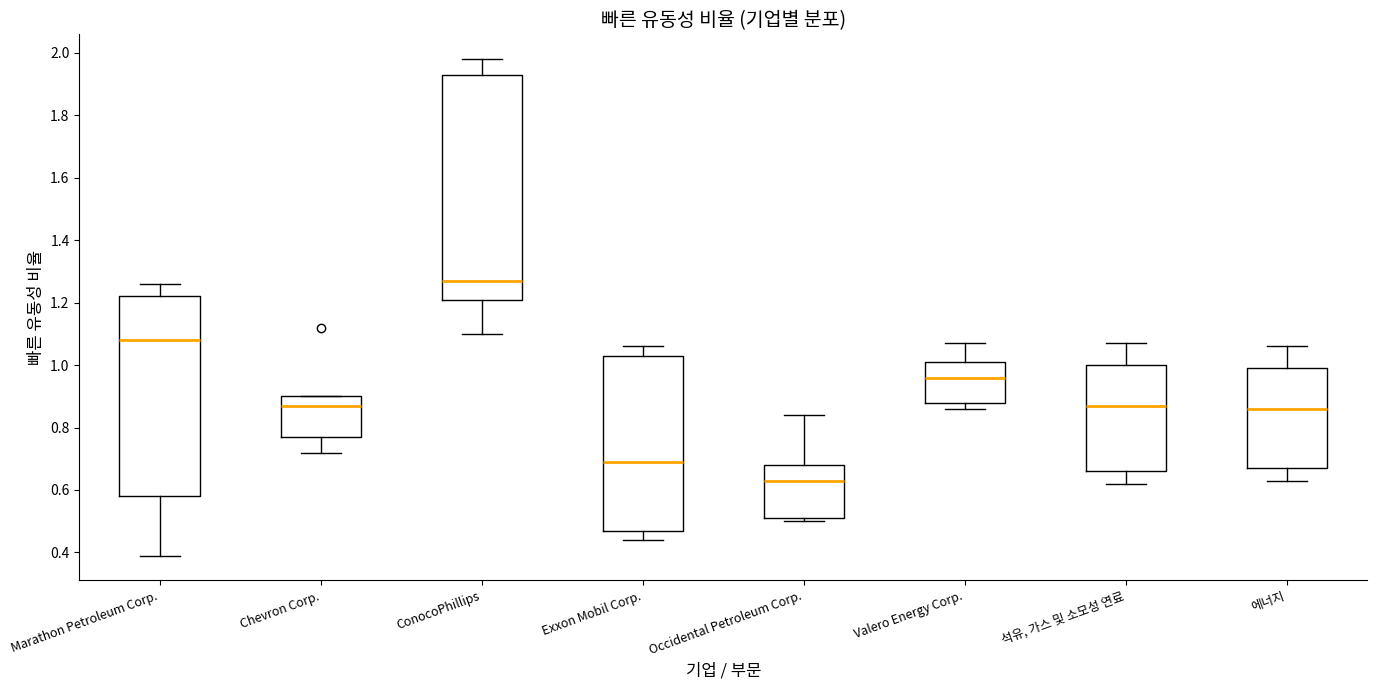

Reading left to right, transcribe this box plot: for each box, give where its median line is, the range the box spans, and where its two whiskers end, as read against the y-axis. The values are not printed on the chart, so give them approximately, as read against the axis.

Marathon Petroleum Corp.: median 1.08, box 0.58 to 1.22, whiskers 0.40 to 1.26
Chevron Corp.: median 0.88, box 0.78 to 0.90, whiskers 0.72 to 0.90
ConocoPhillips: median 1.28, box 1.22 to 1.94, whiskers 1.10 to 1.98
Exxon Mobil Corp.: median 0.70, box 0.48 to 1.04, whiskers 0.44 to 1.06
Occidental Petroleum Corp.: median 0.64, box 0.52 to 0.68, whiskers 0.50 to 0.84
Valero Energy Corp.: median 0.96, box 0.88 to 1.02, whiskers 0.86 to 1.08
석유, 가스 및 소모성 연료: median 0.88, box 0.66 to 1.00, whiskers 0.62 to 1.08
에너지: median 0.86, box 0.68 to 1.00, whiskers 0.64 to 1.06